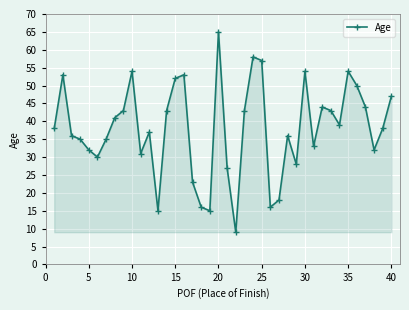

What is the difference between the maximum and second lowest values?

50